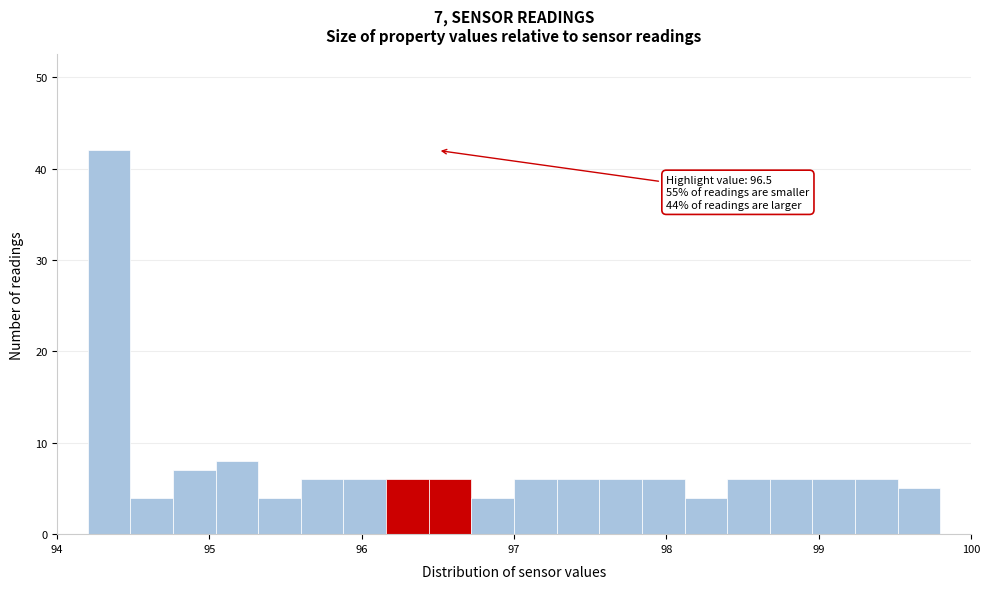

Read against the x-axis, roughly where is the centre of the tallest bar?

94.3